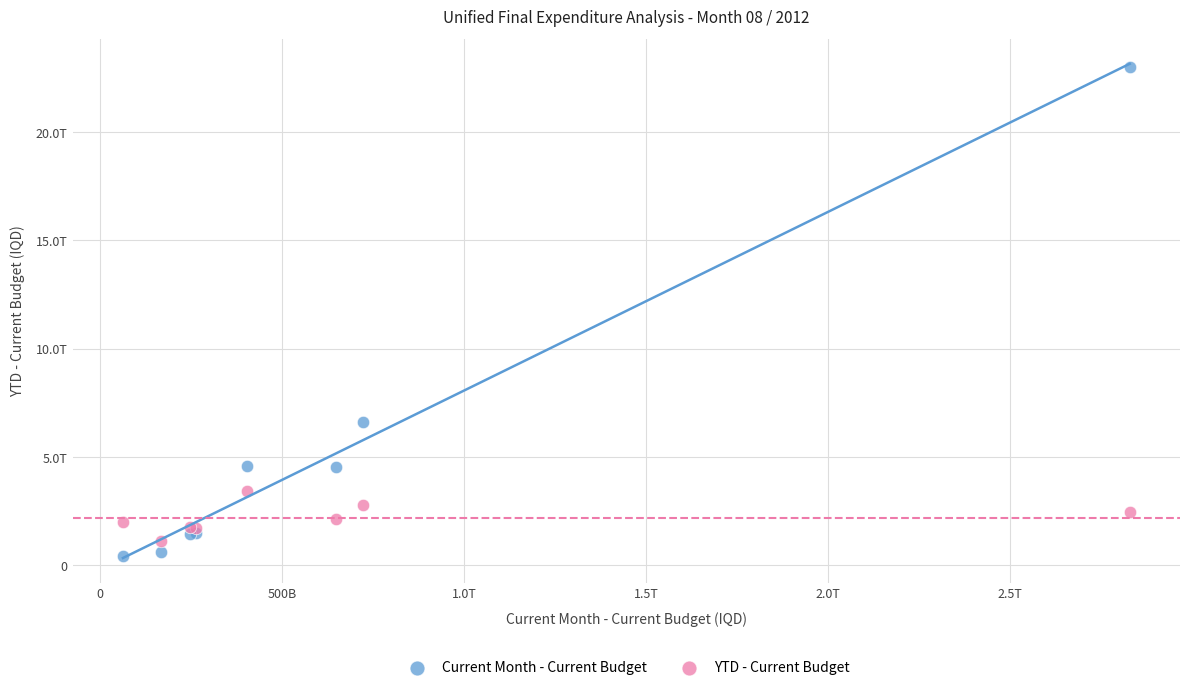

Which series reaches the maximum Y coordinate?

Current Month - Current Budget